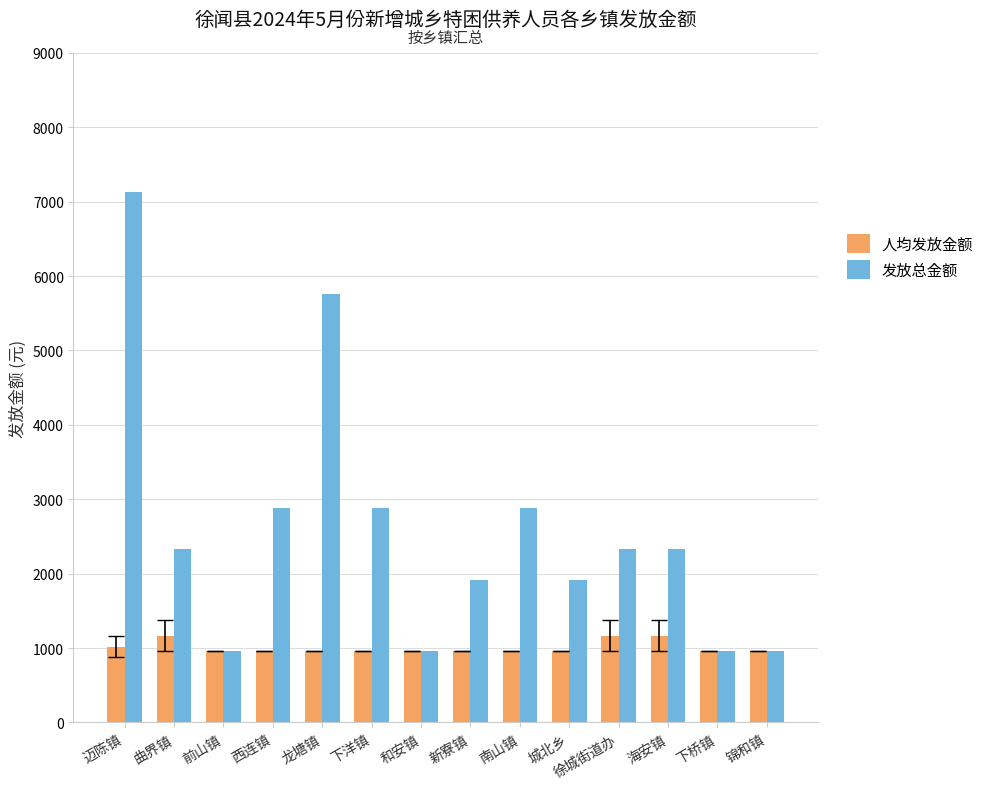

Which series has the largest range (max minus min)?

发放总金额